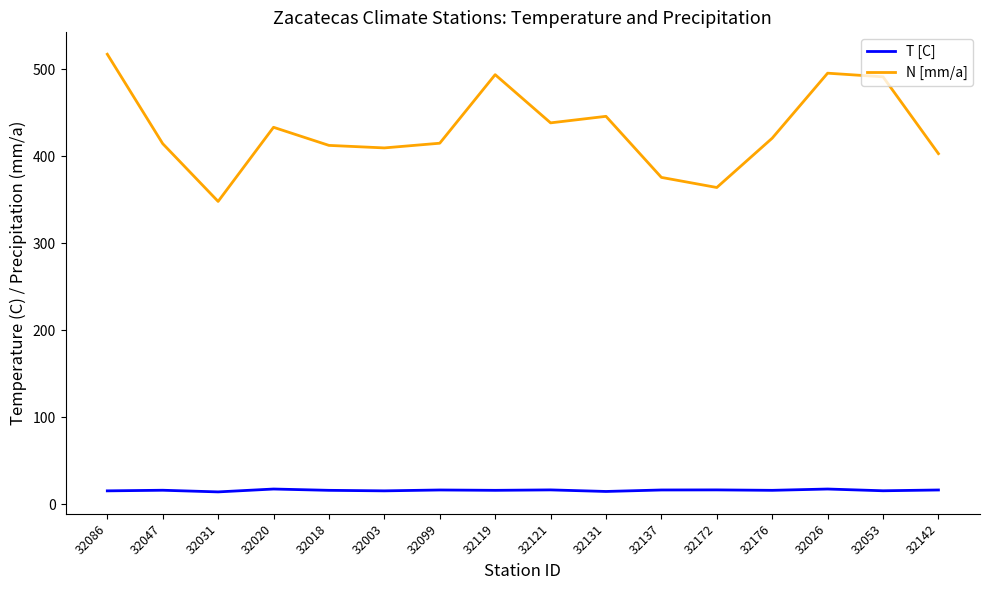

Which category has the lowest value in the N [mm/a] series?

32031